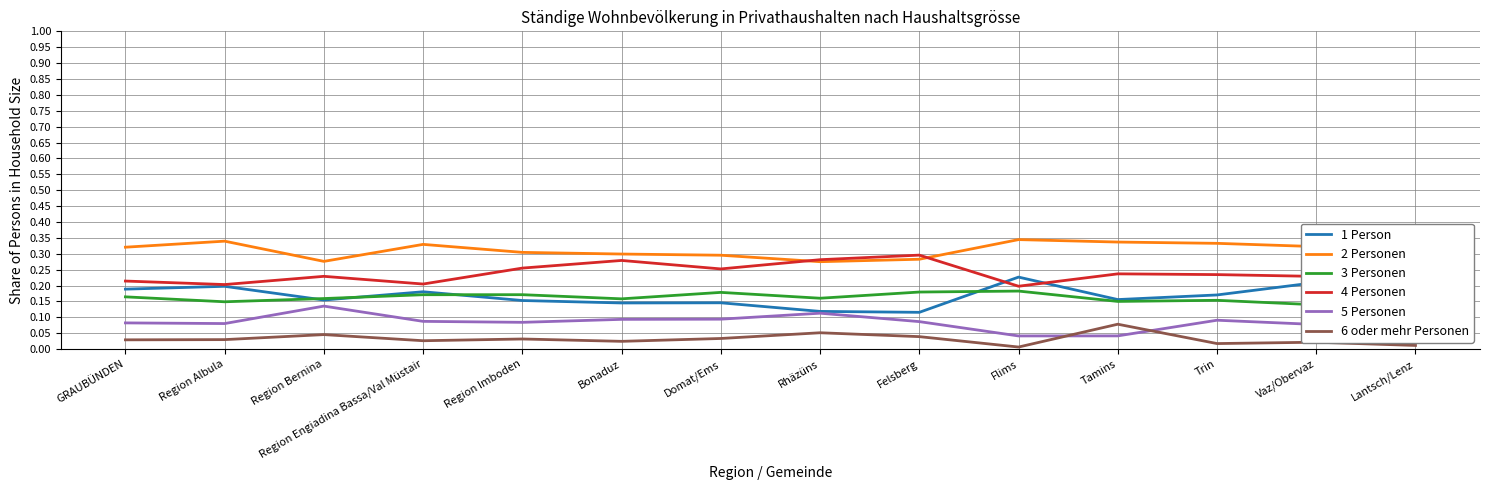

At which category is the sum across all series the highest?

GRAUBÜNDEN